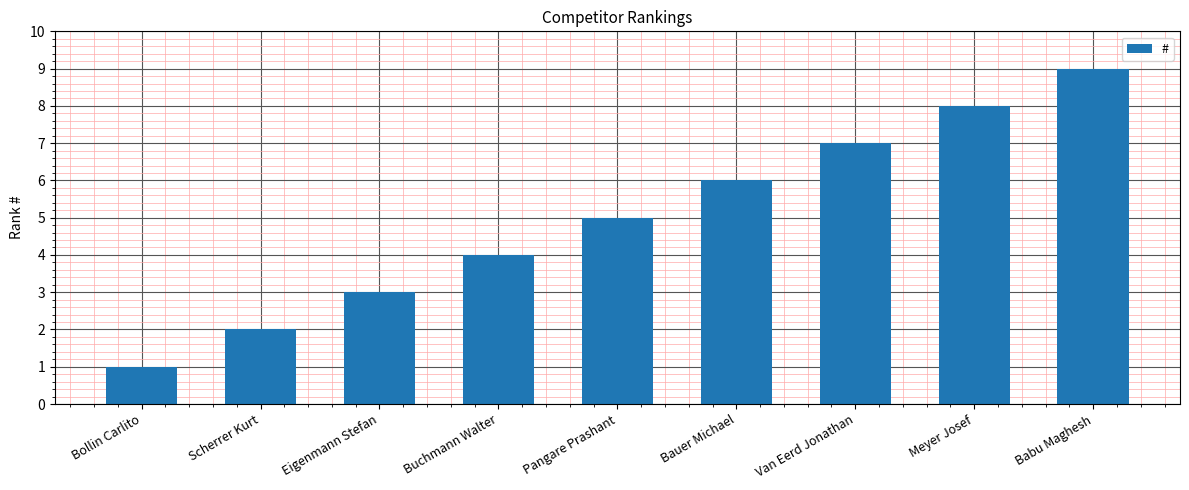

List the labels in order of value, smallest first.

Bollin Carlito, Scherrer Kurt, Eigenmann Stefan, Buchmann Walter, Pangare Prashant, Bauer Michael, Van Eerd Jonathan, Meyer Josef, Babu Maghesh